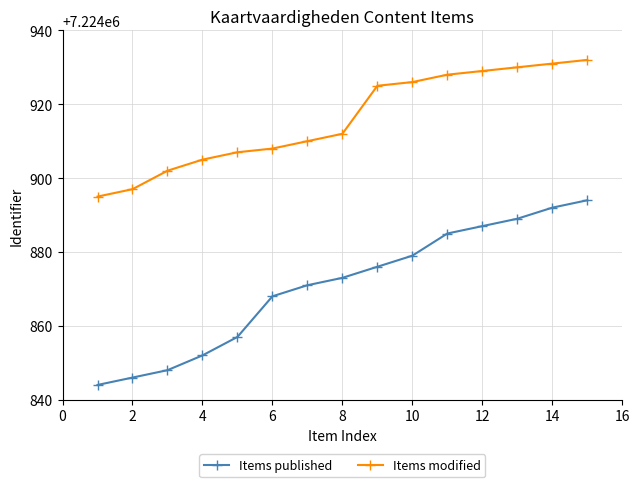

What is the highest value of the Items modified series?

7224932